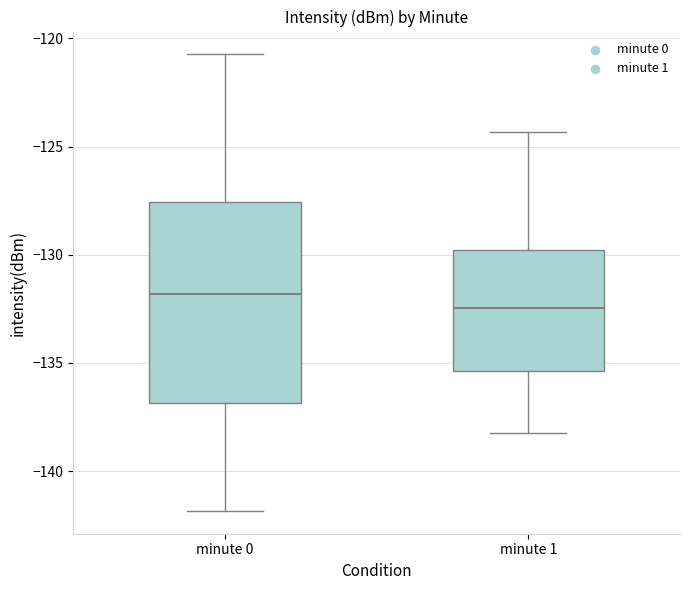

Which box's median line is the highest?

minute 0